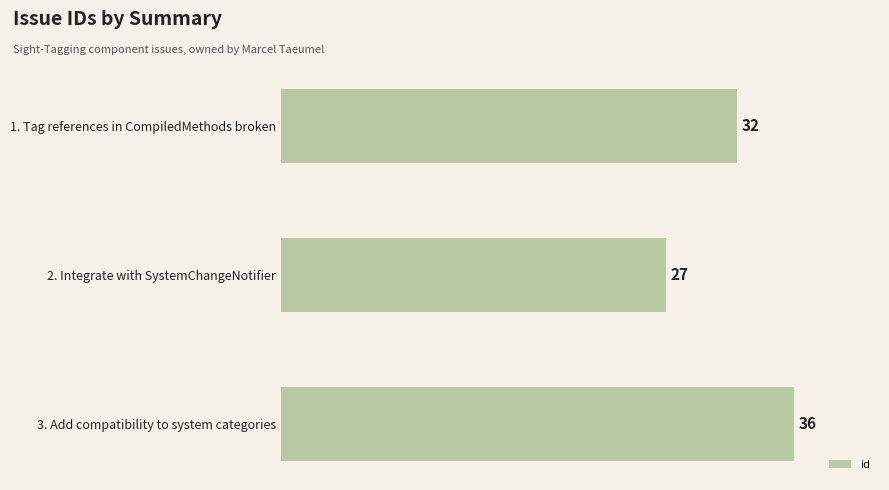

What is the average value?

32